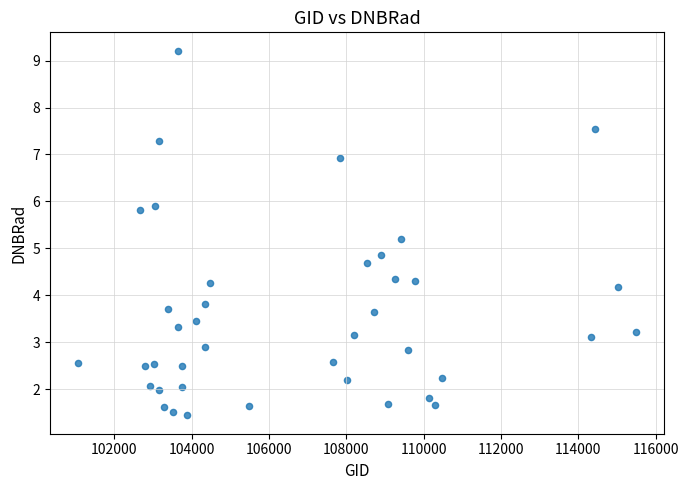

What is the range of X values (max minus min)?

14443.0